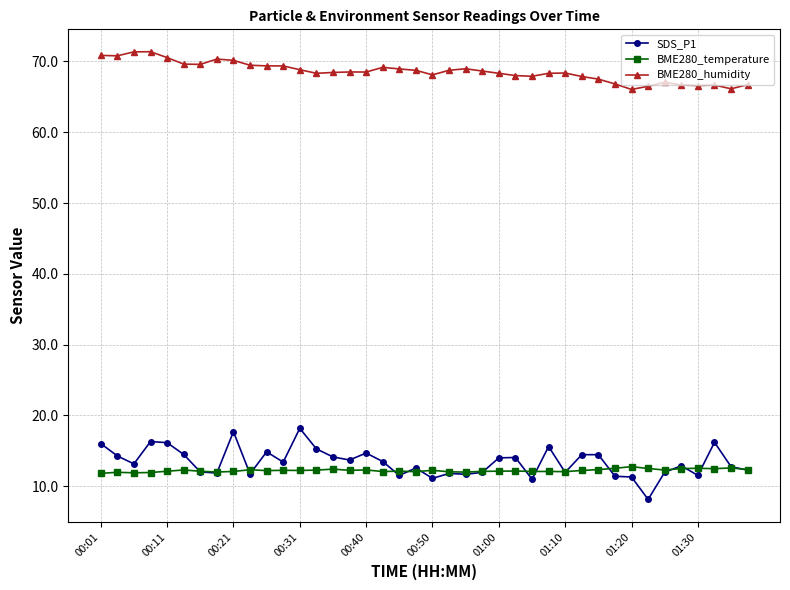

Count the number of data series in this chart.

3